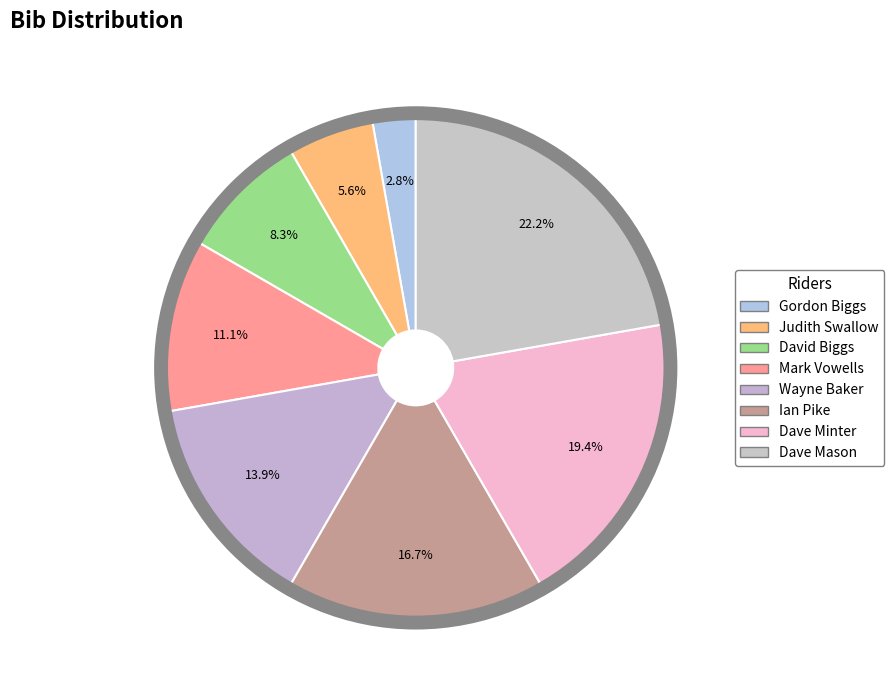

Count the number of slices in the pie.

8